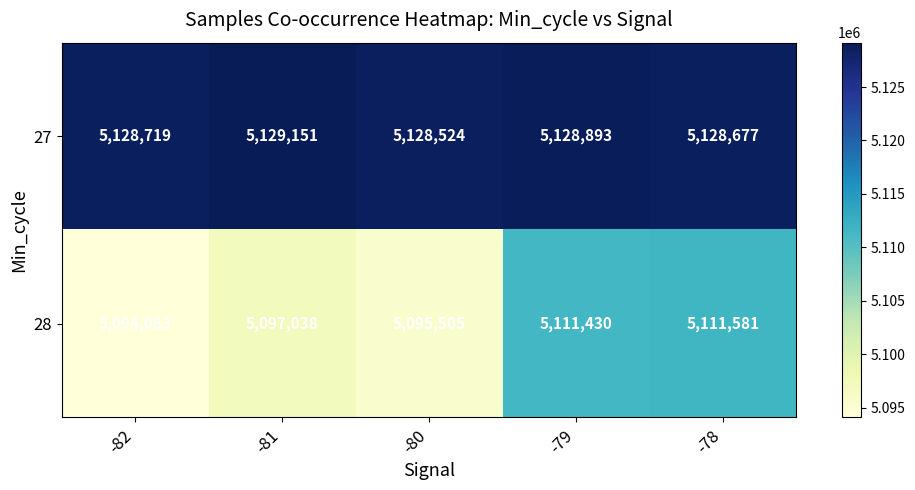

How many data points does each series have?

5